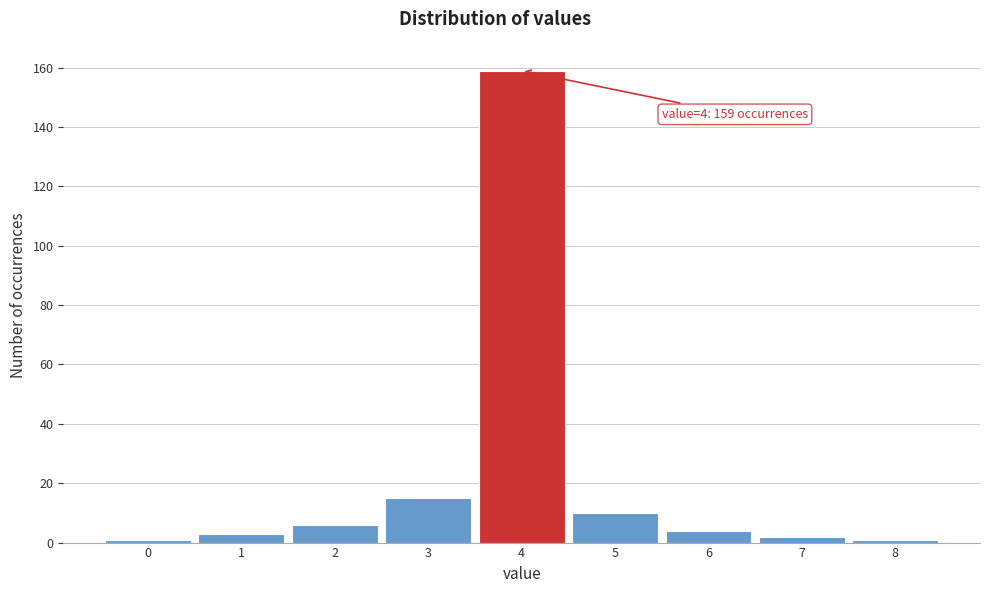

Reading left to right, list all the values displayed in this chart.

1	3	6	15	159	10	4	2	1